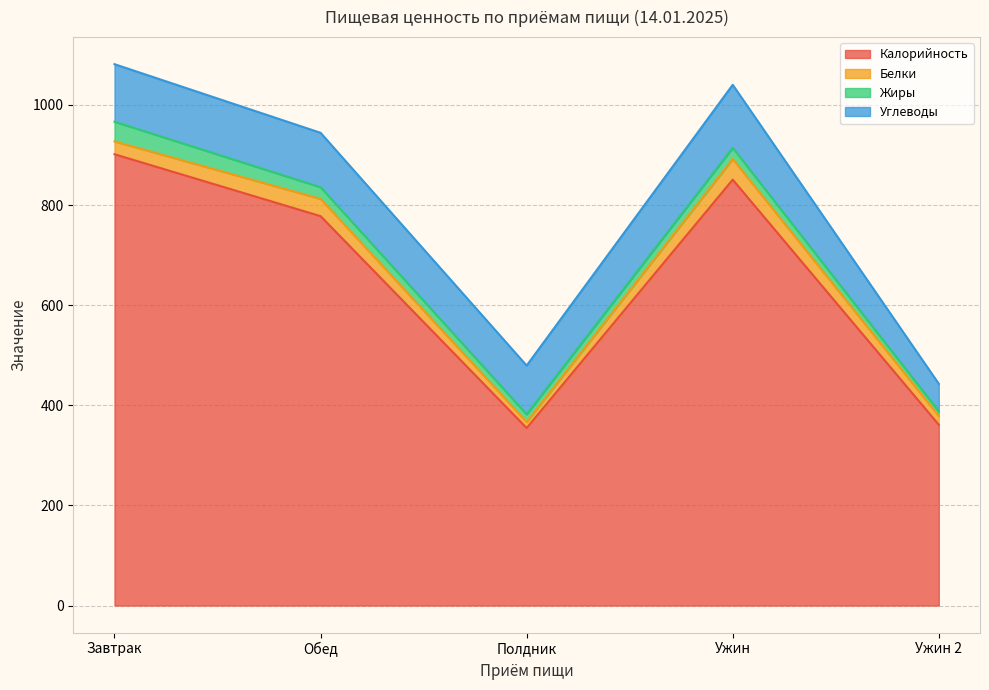

How many lines are shown in the chart?

4